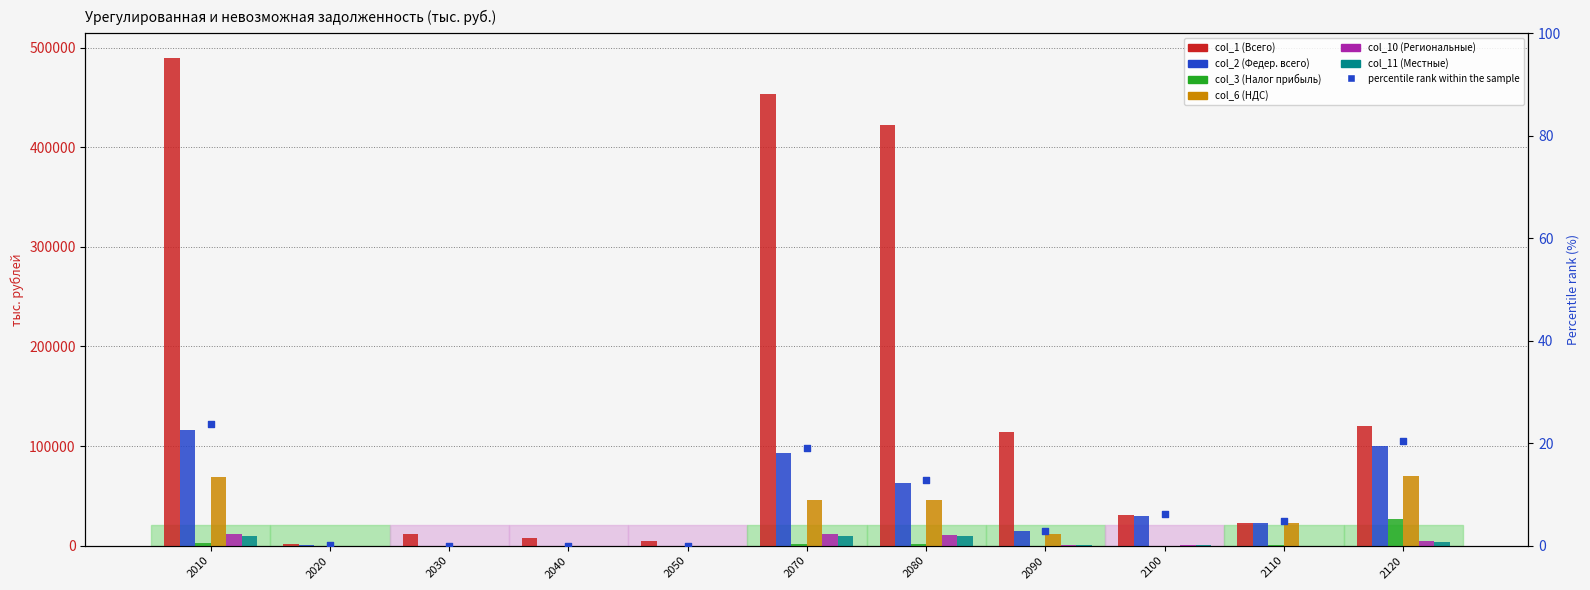

What is the total value across all series at 2120?

326176